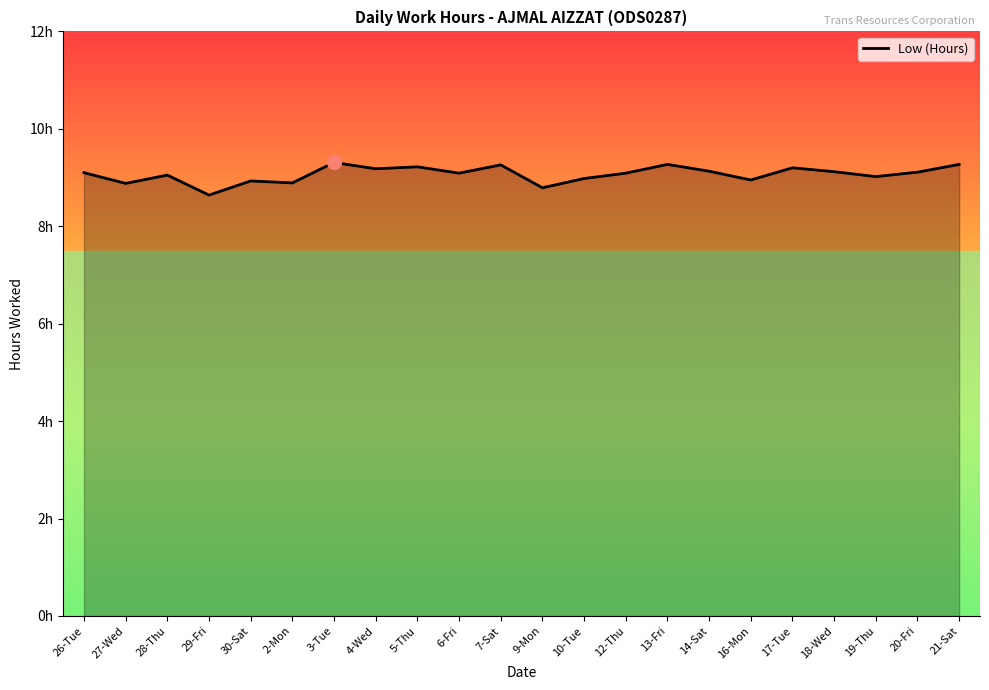

What is the label of the 7th point from the right?

14-Sat